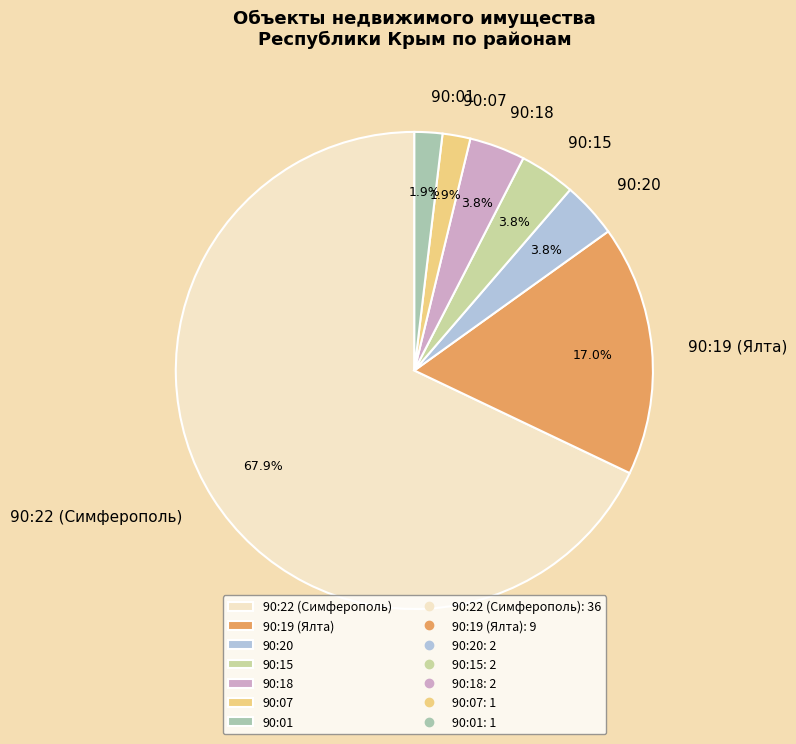

To the nearest percent, what portion does 90:15 represent?

4%